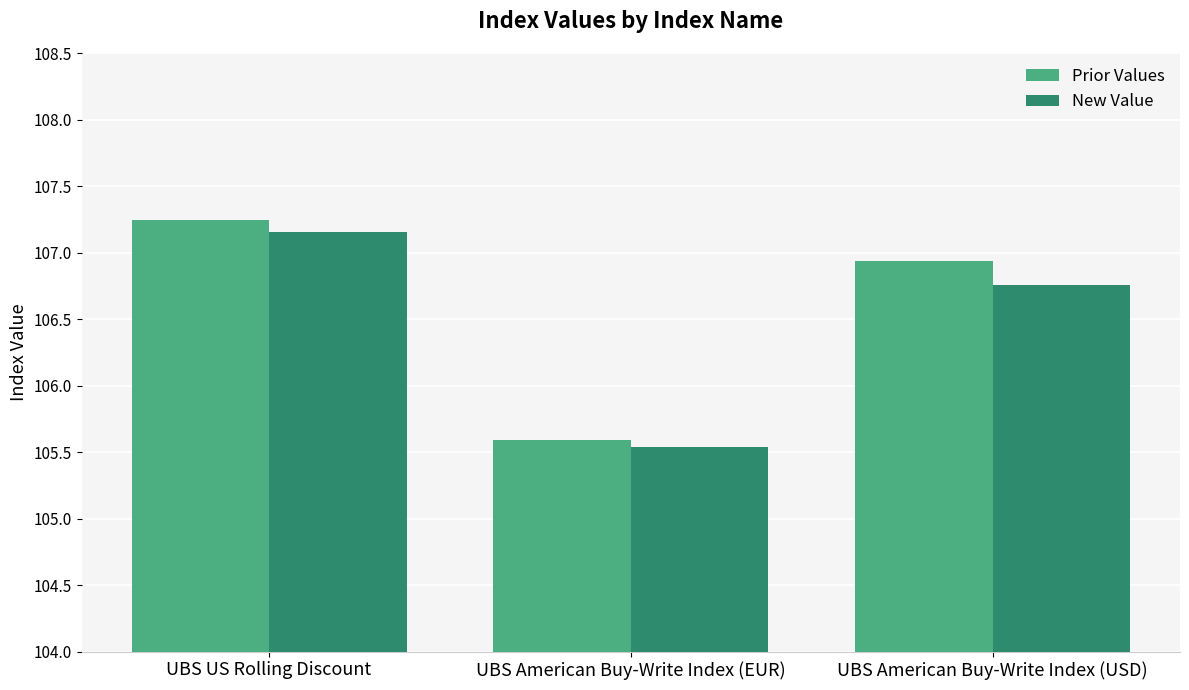

Rank the series at UBS American Buy-Write Index (EUR) from highest to lowest value.

Prior Values, New Value